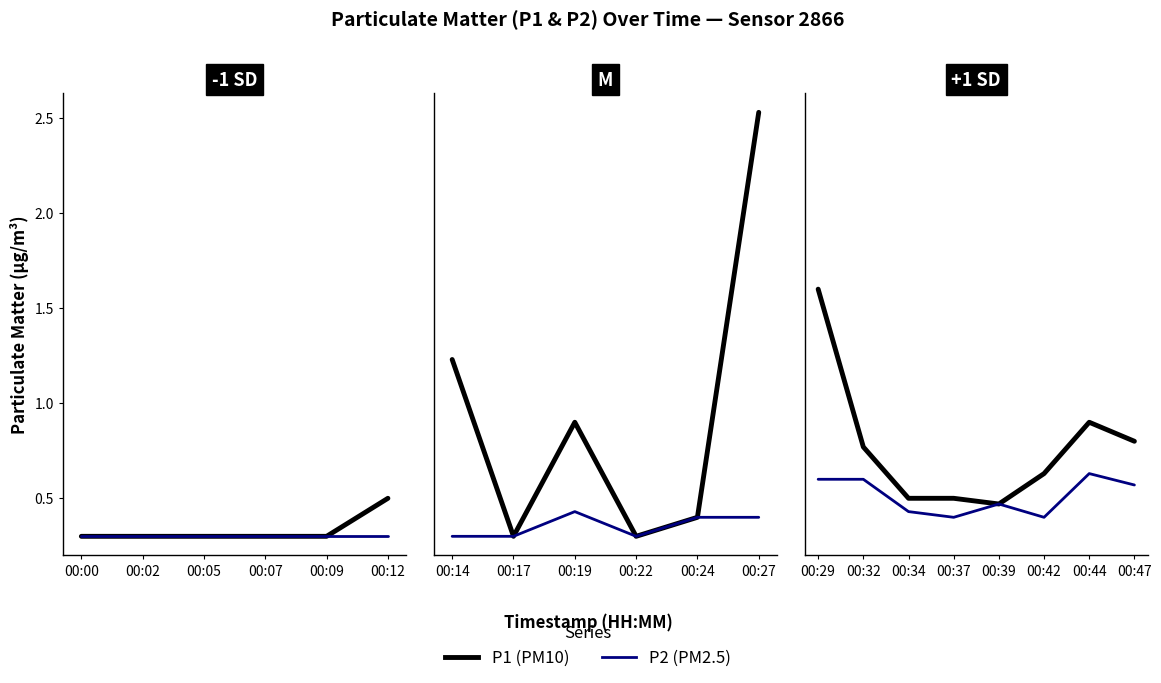

What are all the series names shown in the legend?

P1, P2